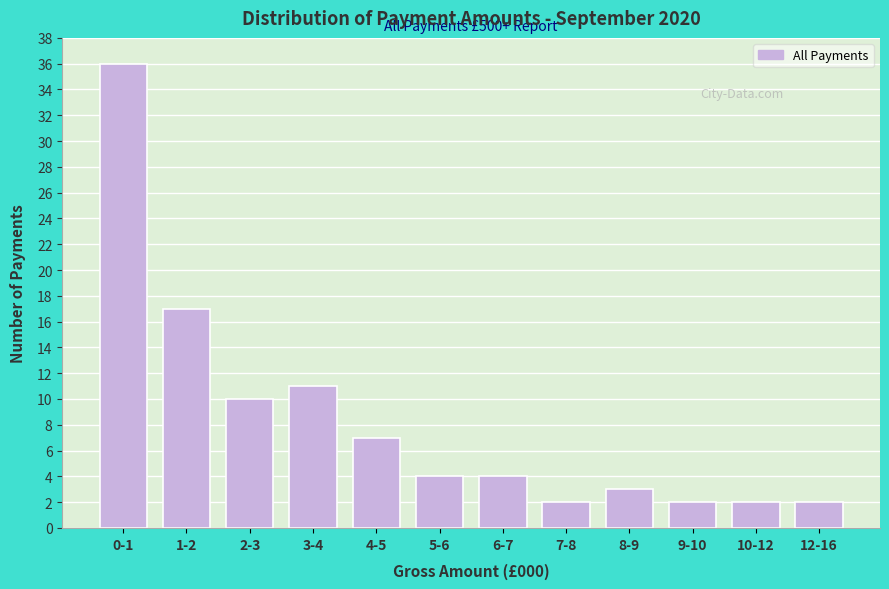

Reading left to right, extract all data points from this chart.

0-1=36	1-2=17	2-3=10	3-4=11	4-5=7	5-6=4	6-7=4	7-8=2	8-9=3	9-10=2	10-12=2	12-16=2